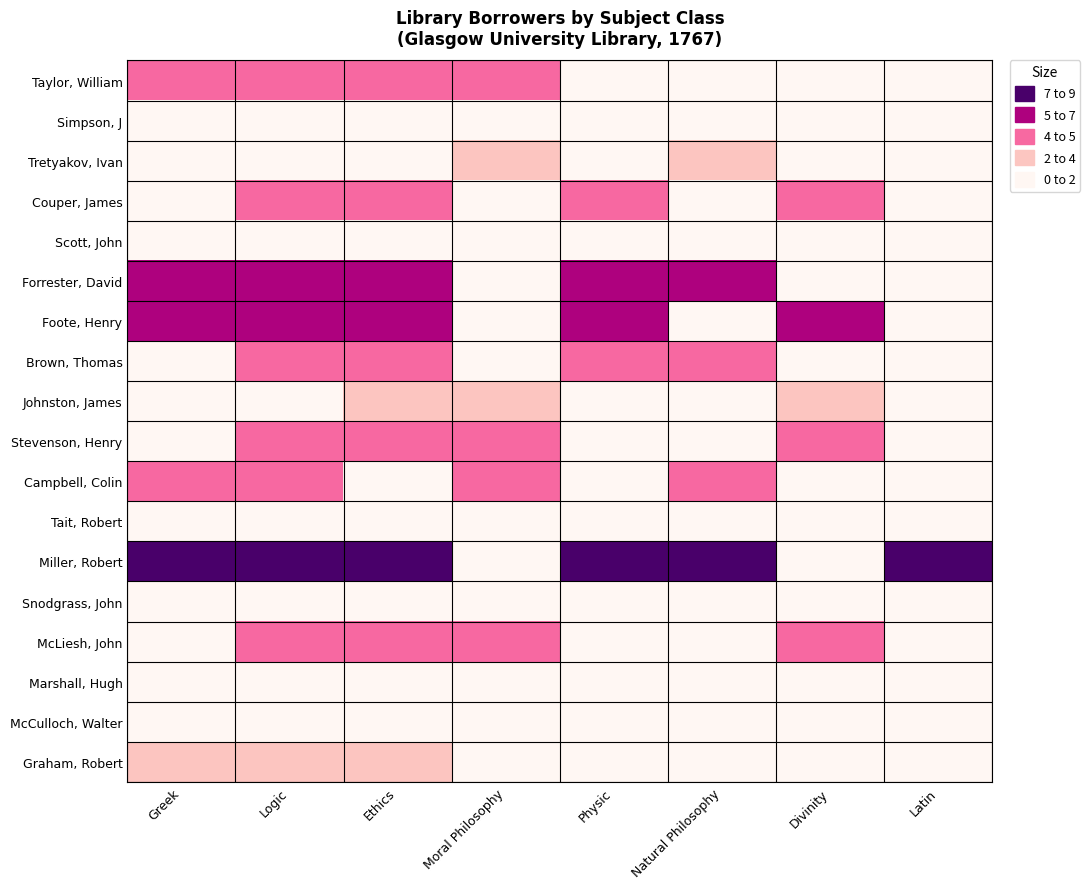

Reading left to right, list all the values displayed in this chart.

Taylor, William: Greek=4	Logic=4	Ethics=4	Moral Philosophy=4	Physic=0	Natural Philosophy=0	Divinity=0	Latin=0
Simpson, J: Greek=0	Logic=0	Ethics=0	Moral Philosophy=0	Physic=0	Natural Philosophy=0	Divinity=1	Latin=0
Tretyakov, Ivan: Greek=0	Logic=0	Ethics=0	Moral Philosophy=2	Physic=0	Natural Philosophy=2	Divinity=0	Latin=0
Couper, James: Greek=0	Logic=4	Ethics=4	Moral Philosophy=0	Physic=4	Natural Philosophy=0	Divinity=4	Latin=0
Scott, John: Greek=0	Logic=0	Ethics=1	Moral Philosophy=0	Physic=0	Natural Philosophy=0	Divinity=0	Latin=0
Forrester, David: Greek=5	Logic=5	Ethics=5	Moral Philosophy=0	Physic=5	Natural Philosophy=5	Divinity=0	Latin=0
Foote, Henry: Greek=5	Logic=5	Ethics=5	Moral Philosophy=0	Physic=5	Natural Philosophy=0	Divinity=5	Latin=0
Brown, Thomas: Greek=0	Logic=4	Ethics=4	Moral Philosophy=0	Physic=4	Natural Philosophy=4	Divinity=0	Latin=0
Johnston, James: Greek=0	Logic=0	Ethics=3	Moral Philosophy=3	Physic=0	Natural Philosophy=0	Divinity=3	Latin=0
Stevenson, Henry: Greek=0	Logic=4	Ethics=4	Moral Philosophy=4	Physic=0	Natural Philosophy=0	Divinity=4	Latin=0
Campbell, Colin: Greek=4	Logic=4	Ethics=0	Moral Philosophy=4	Physic=0	Natural Philosophy=4	Divinity=0	Latin=0
Tait, Robert: Greek=1	Logic=0	Ethics=0	Moral Philosophy=0	Physic=0	Natural Philosophy=0	Divinity=0	Latin=0
Miller, Robert: Greek=6	Logic=6	Ethics=6	Moral Philosophy=0	Physic=6	Natural Philosophy=6	Divinity=0	Latin=6
Snodgrass, John: Greek=0	Logic=0	Ethics=0	Moral Philosophy=0	Physic=0	Natural Philosophy=0	Divinity=1	Latin=0
McLiesh, John: Greek=0	Logic=4	Ethics=4	Moral Philosophy=4	Physic=0	Natural Philosophy=0	Divinity=4	Latin=0
Marshall, Hugh: Greek=1	Logic=0	Ethics=0	Moral Philosophy=0	Physic=0	Natural Philosophy=0	Divinity=0	Latin=0
McCulloch, Walter: Greek=0	Logic=0	Ethics=0	Moral Philosophy=0	Physic=0	Natural Philosophy=0	Divinity=1	Latin=0
Graham, Robert: Greek=3	Logic=3	Ethics=3	Moral Philosophy=0	Physic=0	Natural Philosophy=0	Divinity=0	Latin=0